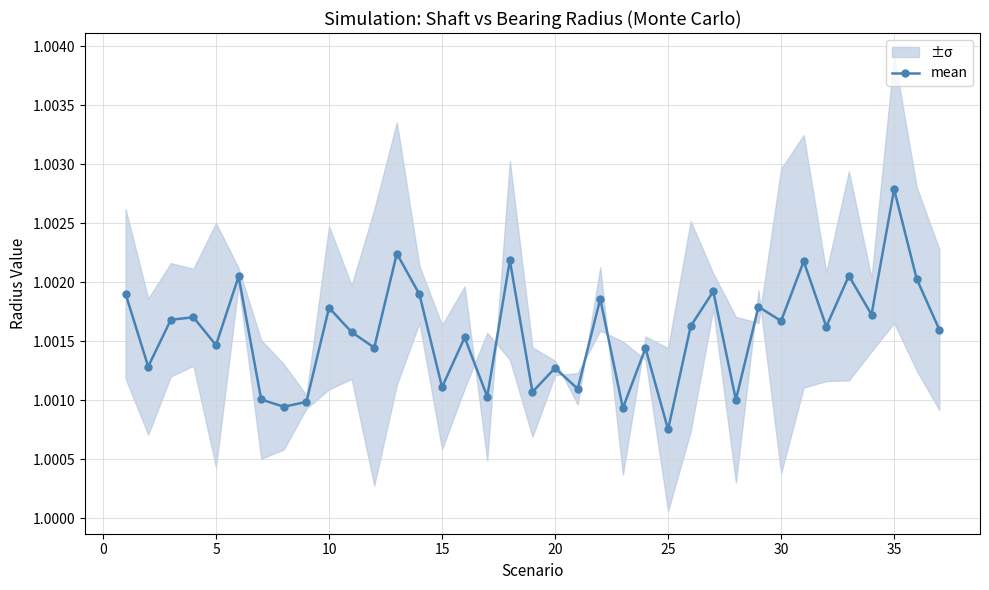

What is the minimum value shown in the chart?

1.0